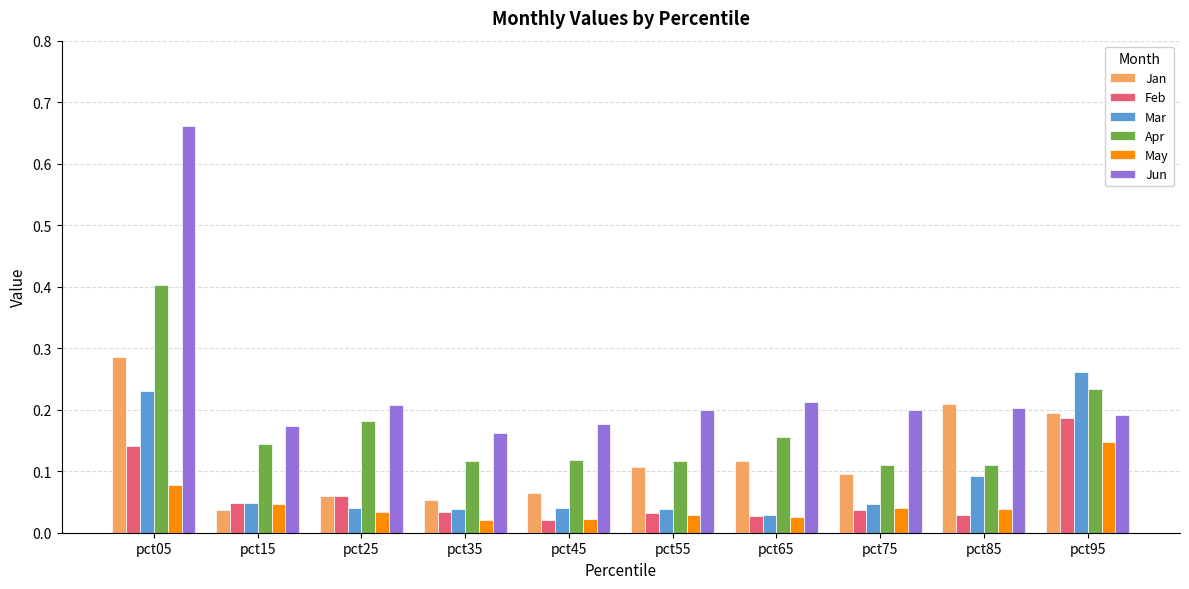

The May series shows 0.1 at pct25. True or false?

False